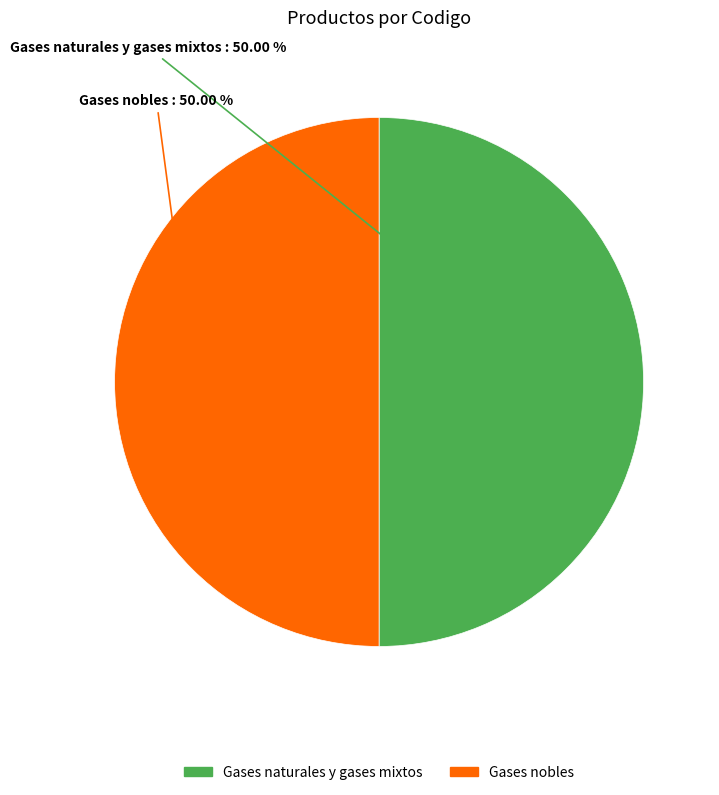

To the nearest percent, what portion does Gases nobles represent?

50%